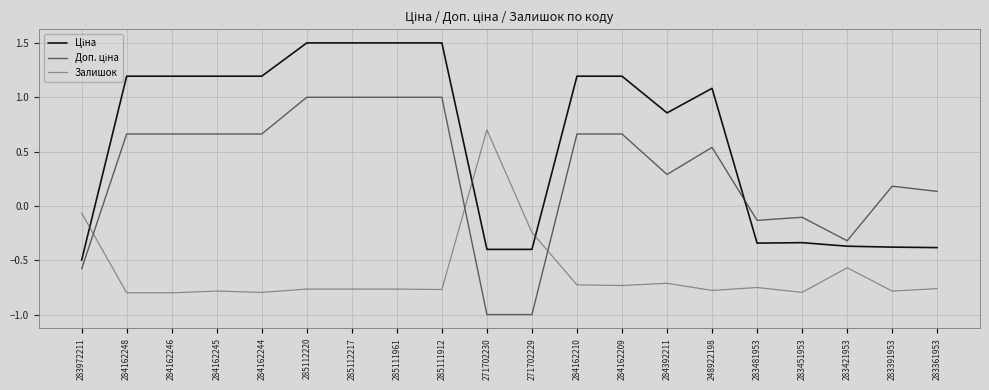

What is the difference between the maximum and minimum values in the Залишок series?

1.5